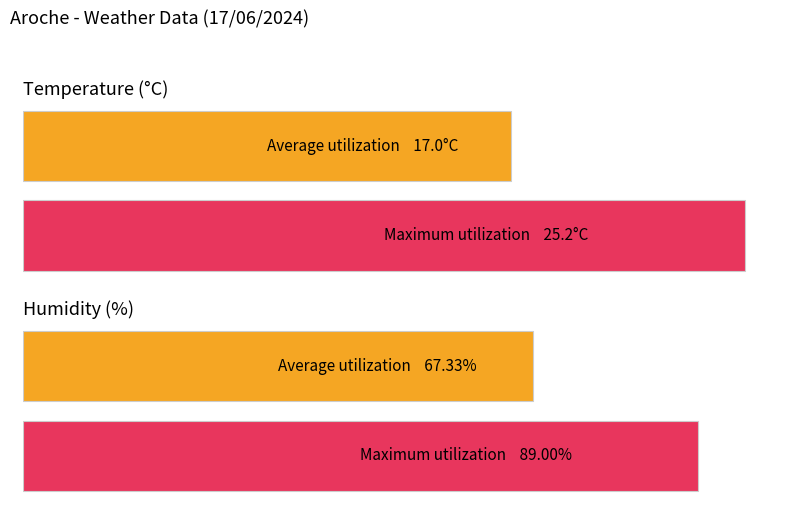

What is the greatest value displayed?

89.0